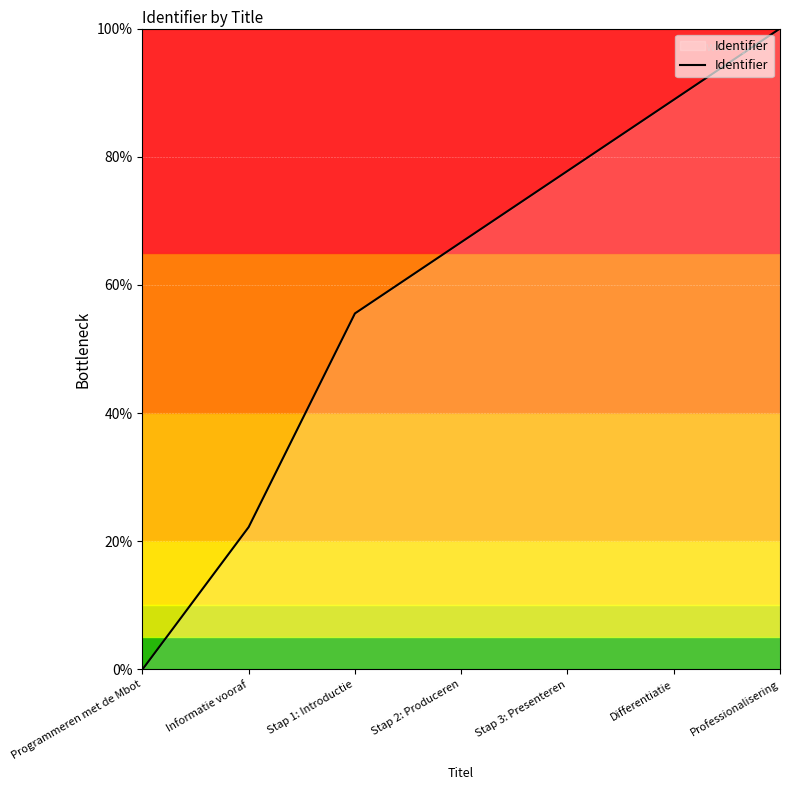

What is the difference between the maximum and minimum values?

100.0